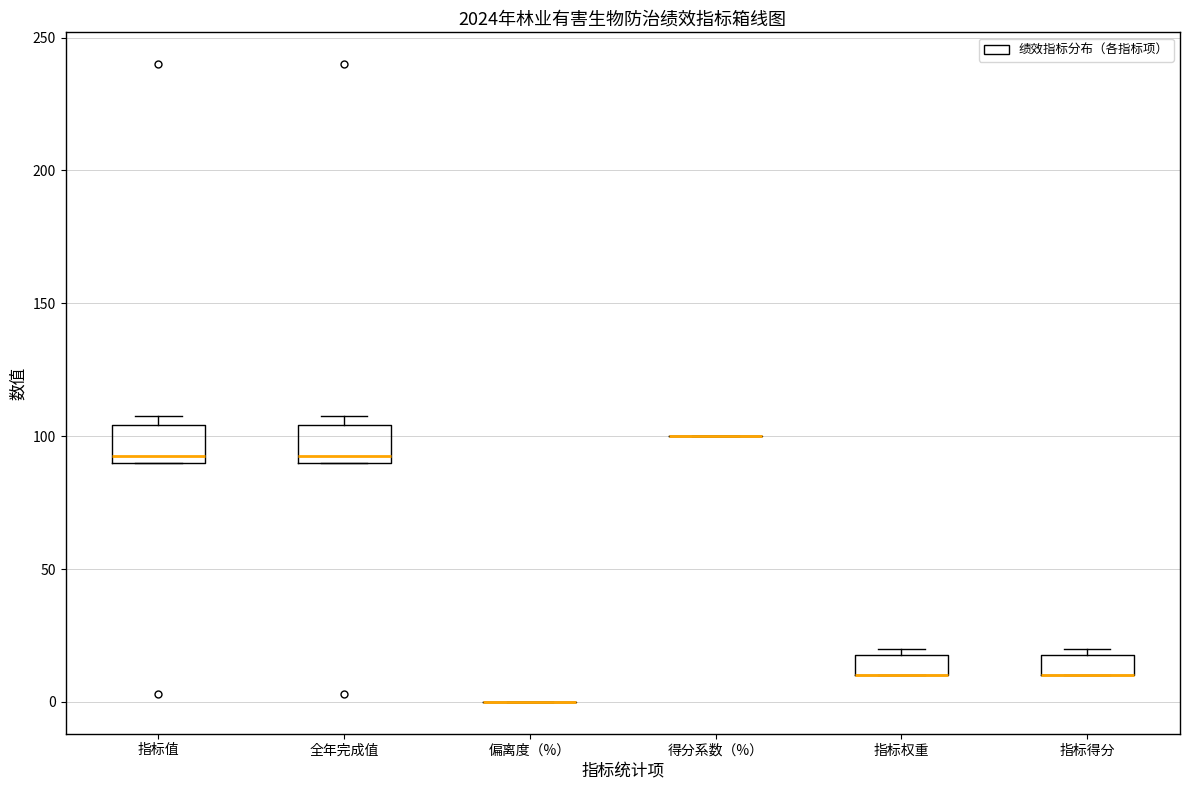

Reading left to right, transcribe this box plot: for each box, give where its median line is, the range the box spans, and where its two whiskers end, as read against the y-axis. The values are not printed on the chart, so give them approximately, as read against the axis.

指标值: median 95, box 90 to 105, whiskers 90 to 105 (just above the box's upper edge)
全年完成值: median 95, box 90 to 105, whiskers 90 to 105 (just above the box's upper edge)
偏离度（%）: box collapsed to a line at 0, whiskers 0 to 0
得分系数（%）: box collapsed to a line at 100, whiskers 100 to 100
指标权重: median 10 (drawn on the box's lower edge), box 10 to 20, whiskers 10 to 20 (just above the box's upper edge)
指标得分: median 10 (drawn on the box's lower edge), box 10 to 20, whiskers 10 to 20 (just above the box's upper edge)